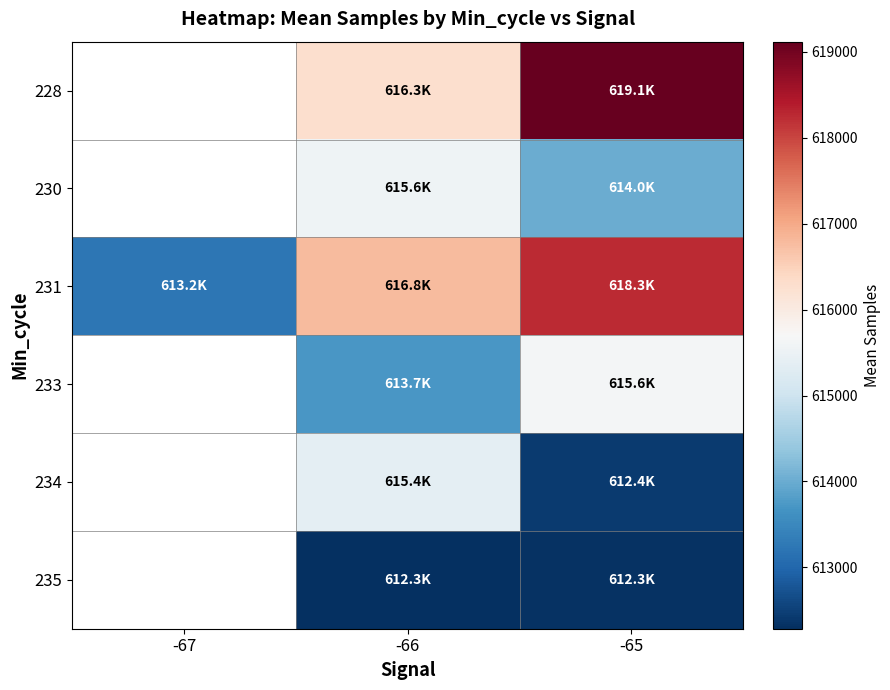

Between -67 and -66, which series saw the biggest shift?

231